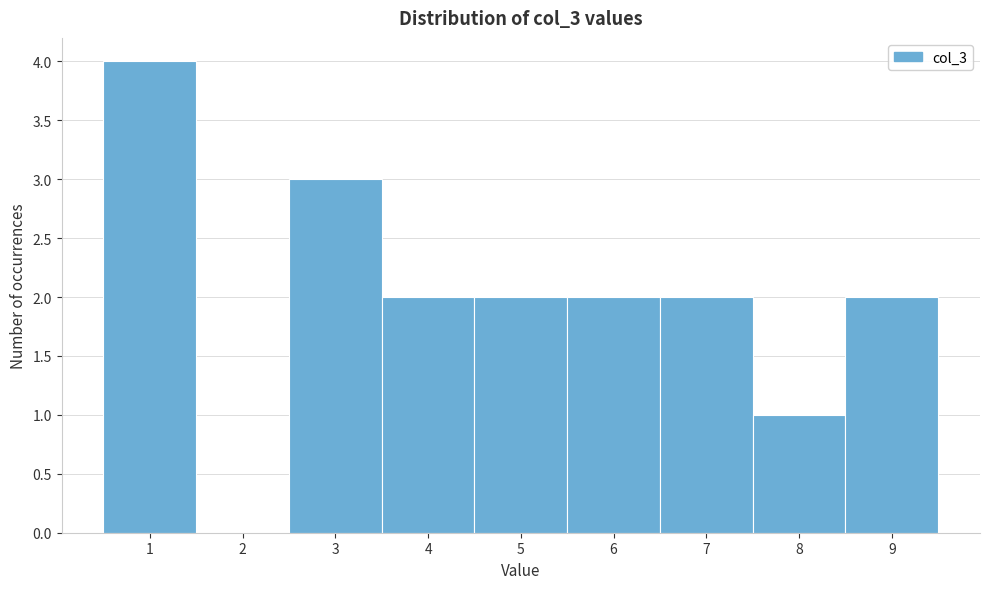

Reading left to right, transcribe this chart: for each bar, give the range it covers on the x-axis and its height. The values are not printed on the chart, so give them approximately, as read against the axis.

0.5 to 1.5: 4
1.5 to 2.5: 0
2.5 to 3.5: 3
3.5 to 4.5: 2
4.5 to 5.5: 2
5.5 to 6.5: 2
6.5 to 7.5: 2
7.5 to 8.5: 1
8.5 to 9.5: 2